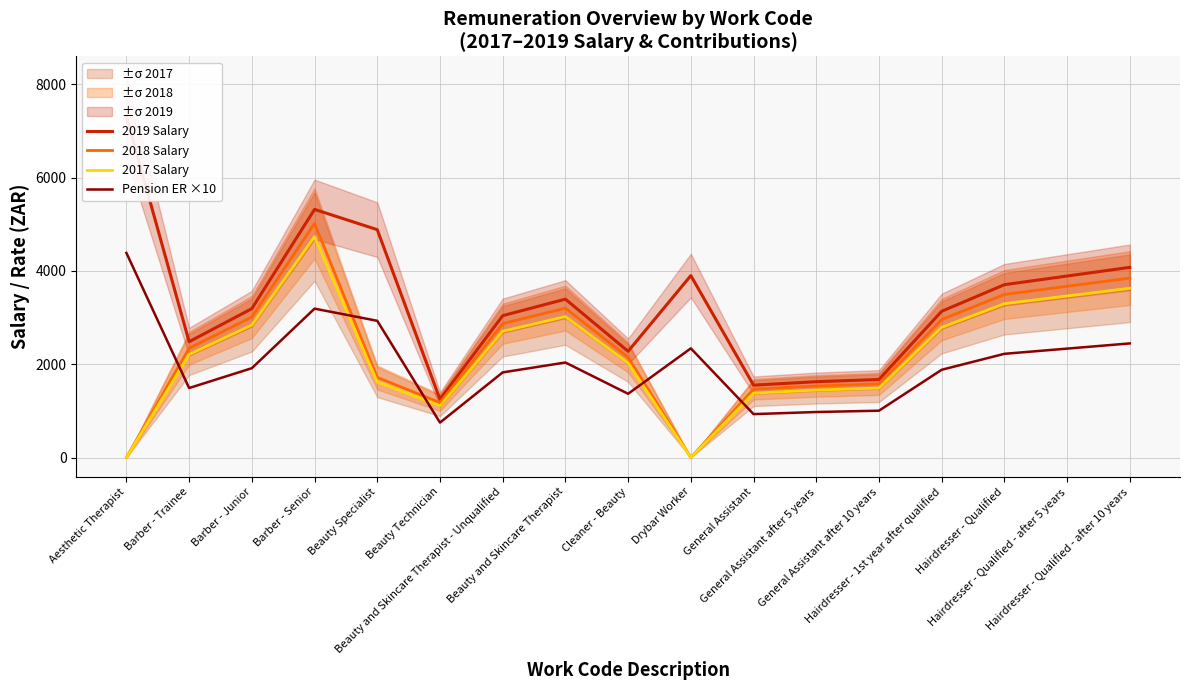

What is the difference between the Pension ER ×10 values at Hairdresser - 1st year after qualified and Aesthetic Therapist?

2505.2